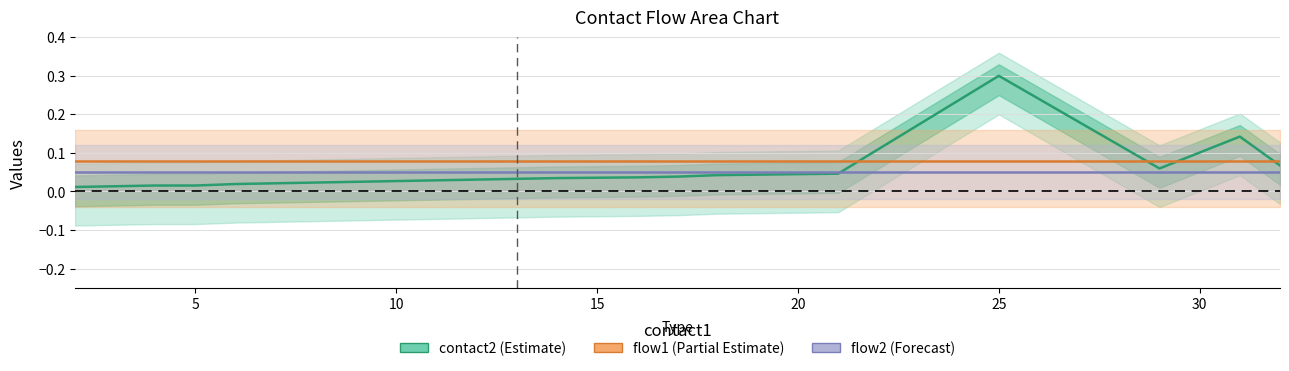

What is the maximum value for flow1 (Partial Estimate)?

0.1